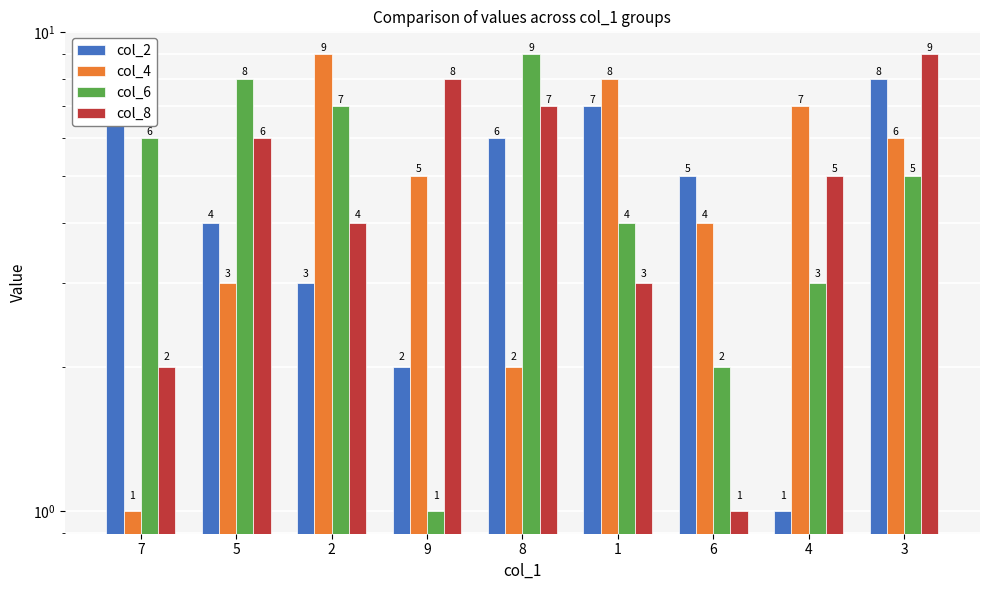

Reading left to right, what are all the values shown in this chart?

col_2: 7=9	5=4	2=3	9=2	8=6	1=7	6=5	4=1	3=8
col_4: 7=1	5=3	2=9	9=5	8=2	1=8	6=4	4=7	3=6
col_6: 7=6	5=8	2=7	9=1	8=9	1=4	6=2	4=3	3=5
col_8: 7=2	5=6	2=4	9=8	8=7	1=3	6=1	4=5	3=9